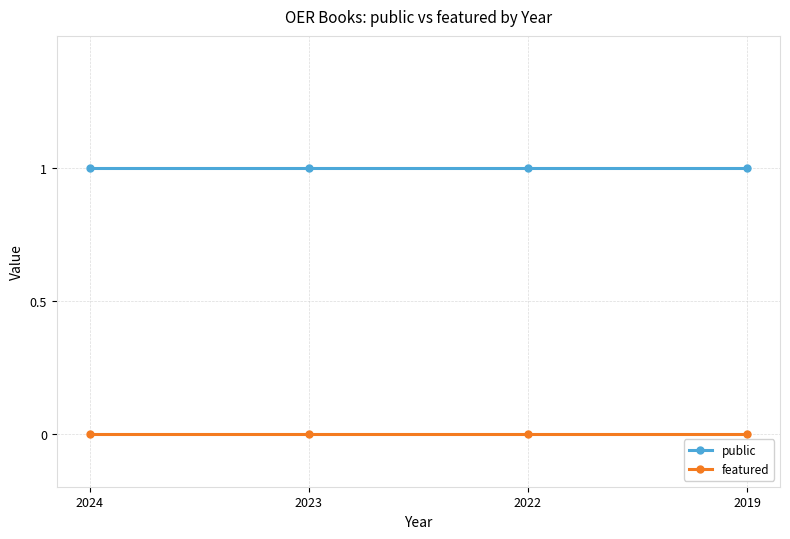

Count the number of categories in the chart.

4